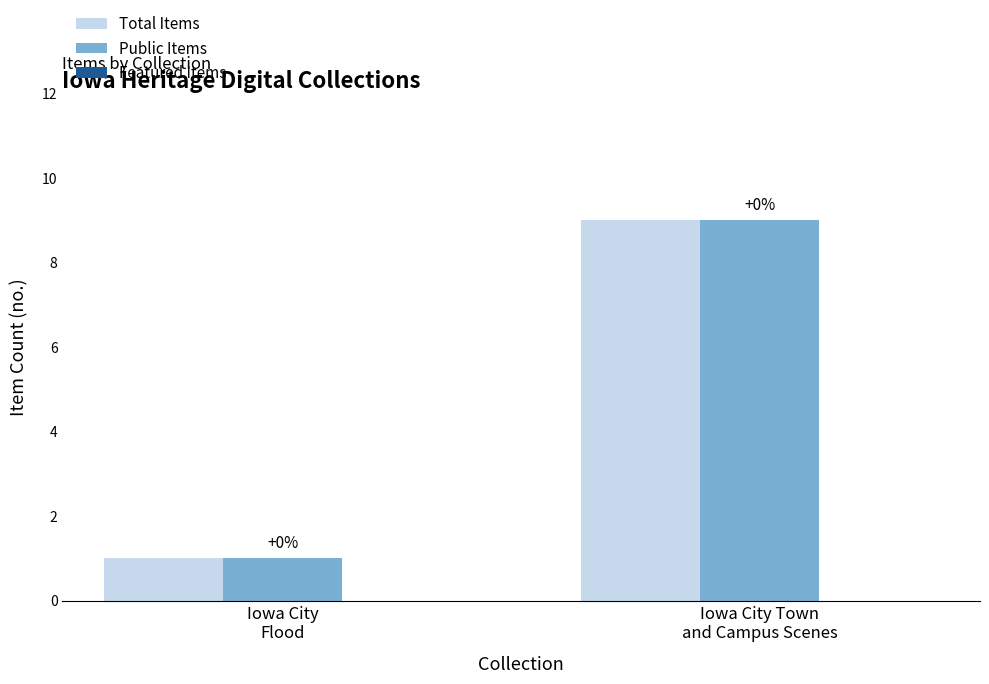

Reading right to left, what are all the values shown in this chart?

Total Items: 9	1
Public Items: 9	1
Featured Items: 0	0